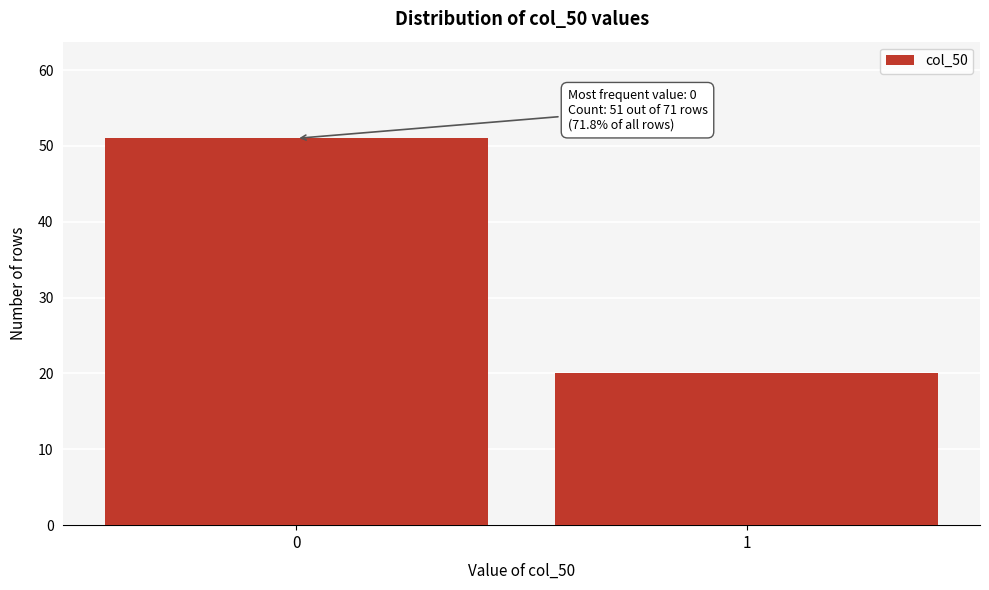

Reading right to left, what are all the values shown in this chart?

1=20	0=51